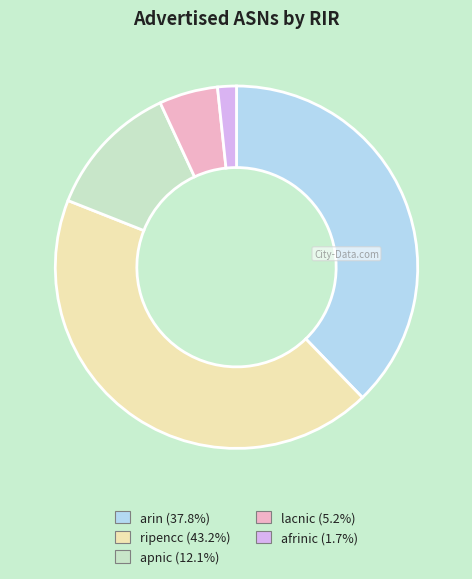

Count the number of slices in the pie.

5